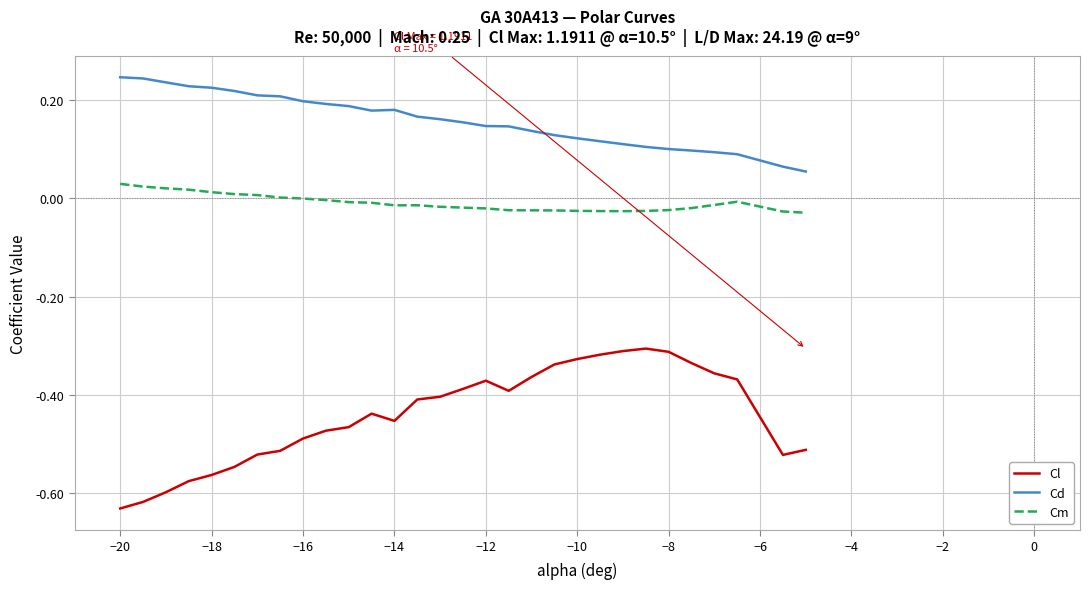

True or false: Cd and Cl cross at least once.

False